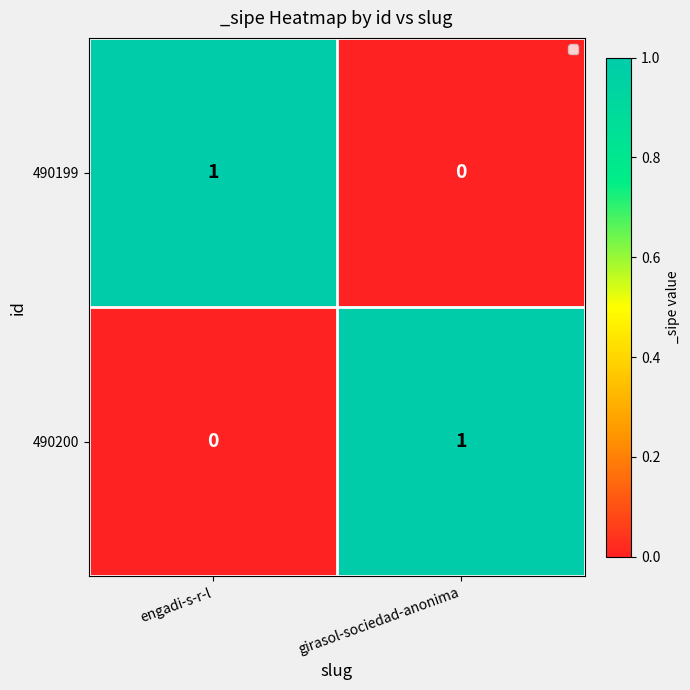

At girasol-sociedad-anonima, list the series in order from smallest to largest.

490199, 490200